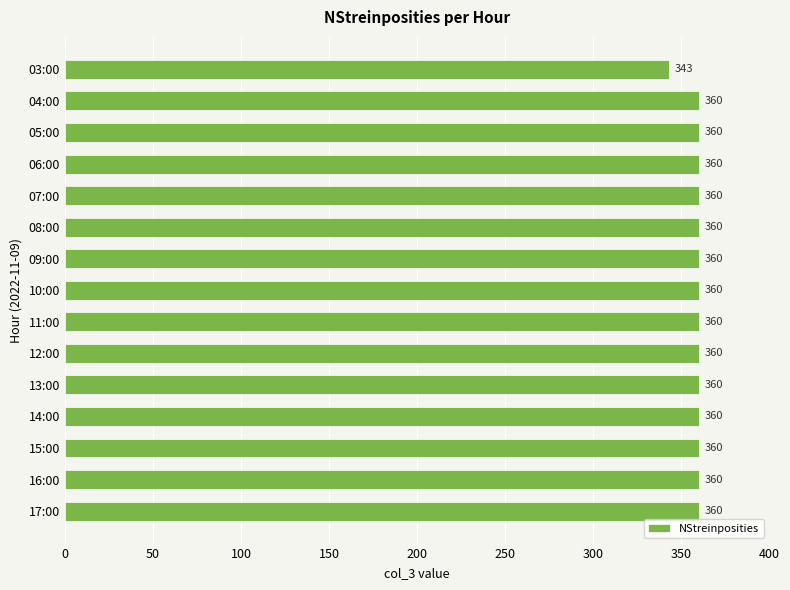

What is the label of the 15th bar from the bottom?

03:00